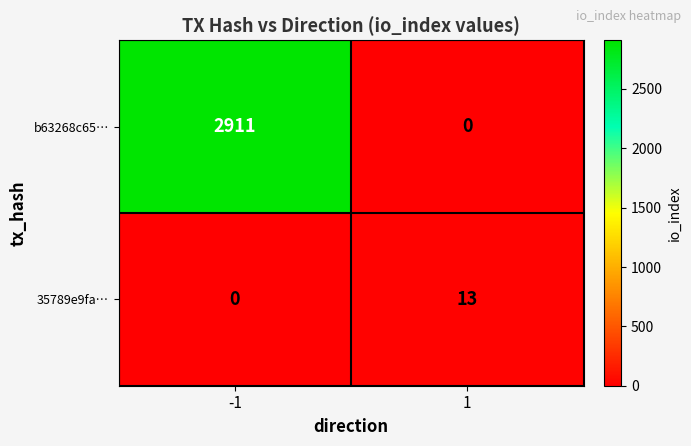

Rank the series by their average value, from highest to lowest.

b63268c65…, 35789e9fa…